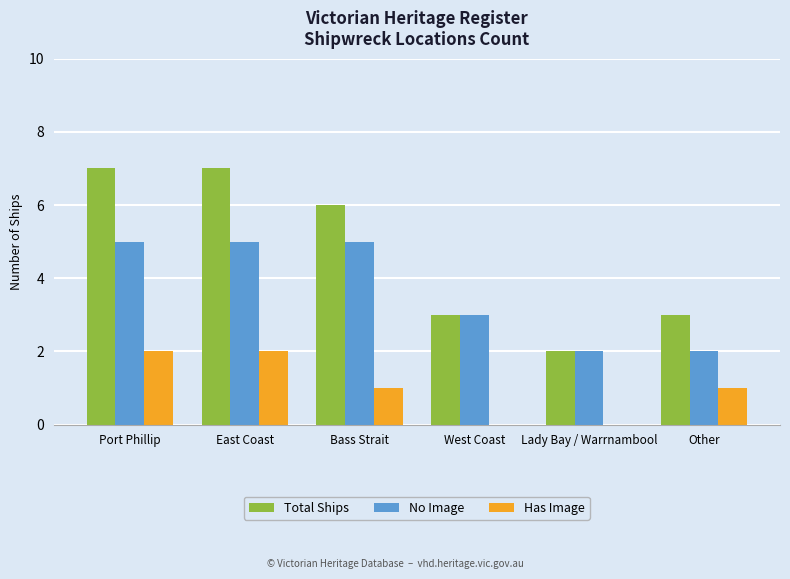

Between Port Phillip and Other, which series saw the biggest shift?

Total Ships